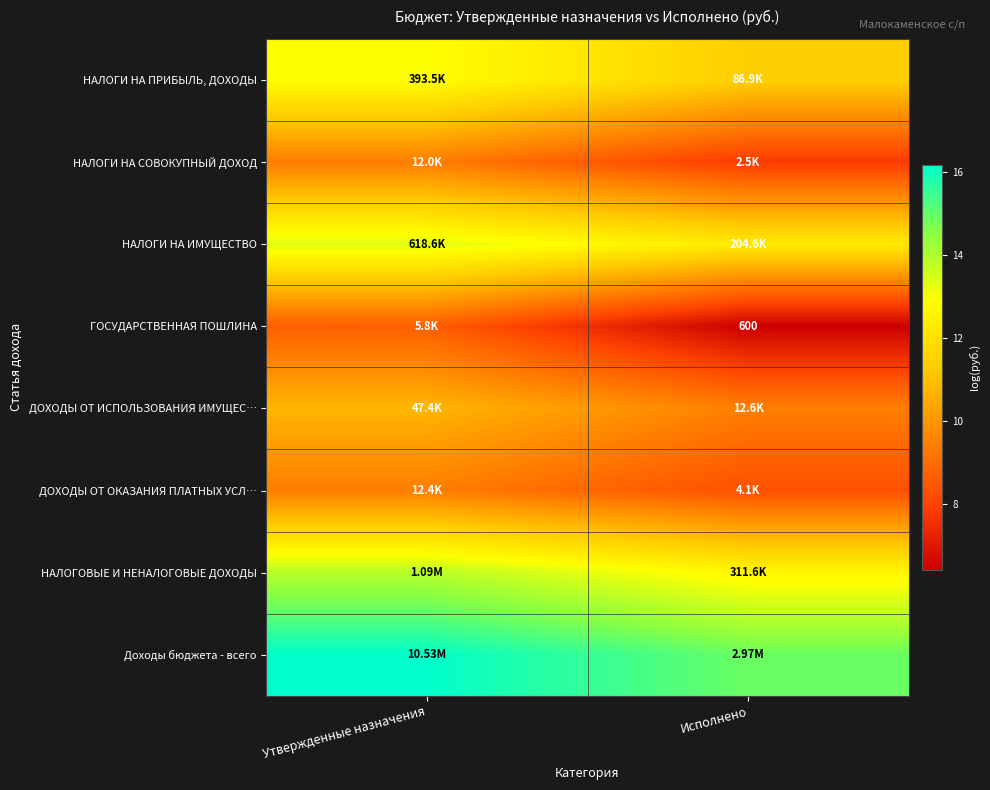

What is the spread (max minus min) of values at Исполнено?

8.5